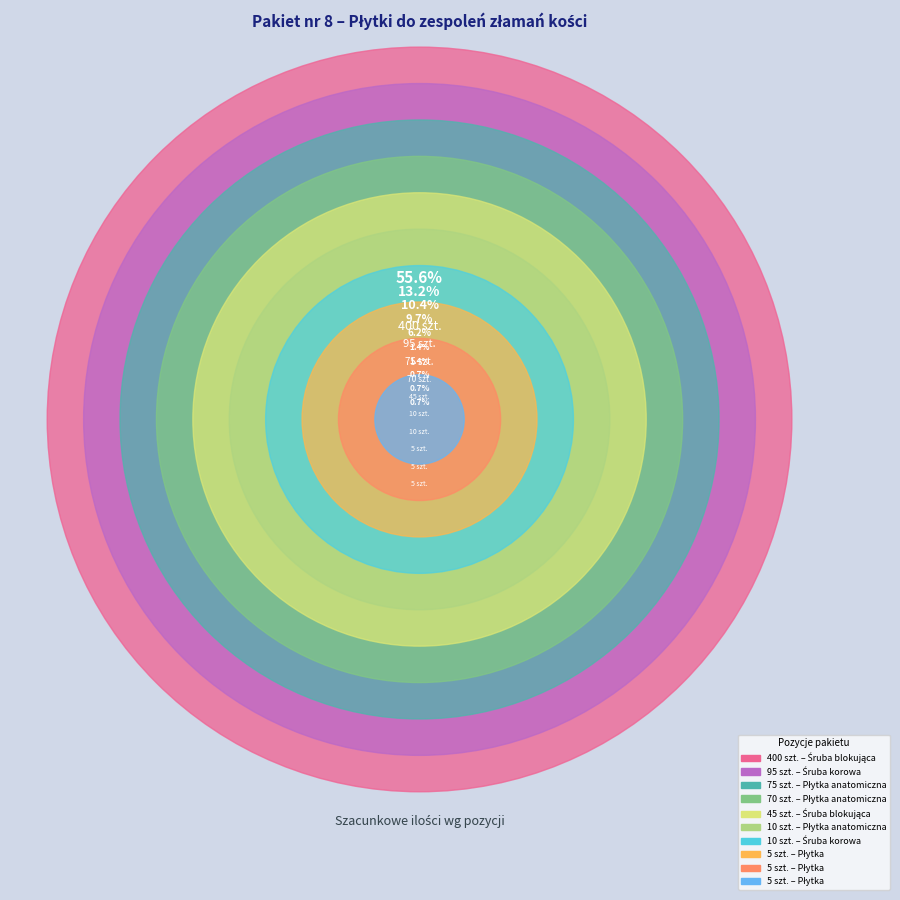

Which category has the smallest portion of the pie?

Płytka
(szt. 5)